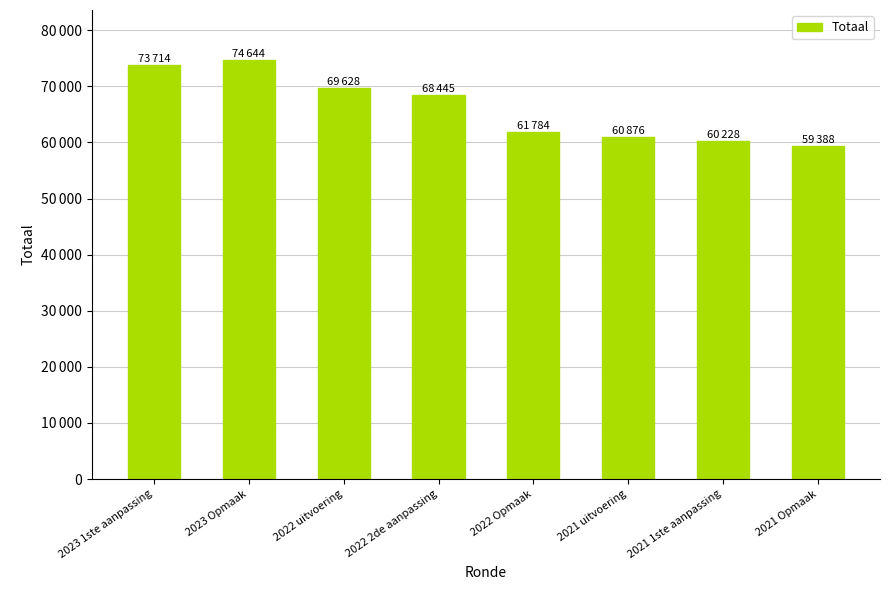

Rank the categories by value from highest to lowest.

2023 Opmaak, 2023 1ste aanpassing, 2022 uitvoering, 2022 2de aanpassing, 2022 Opmaak, 2021 uitvoering, 2021 1ste aanpassing, 2021 Opmaak